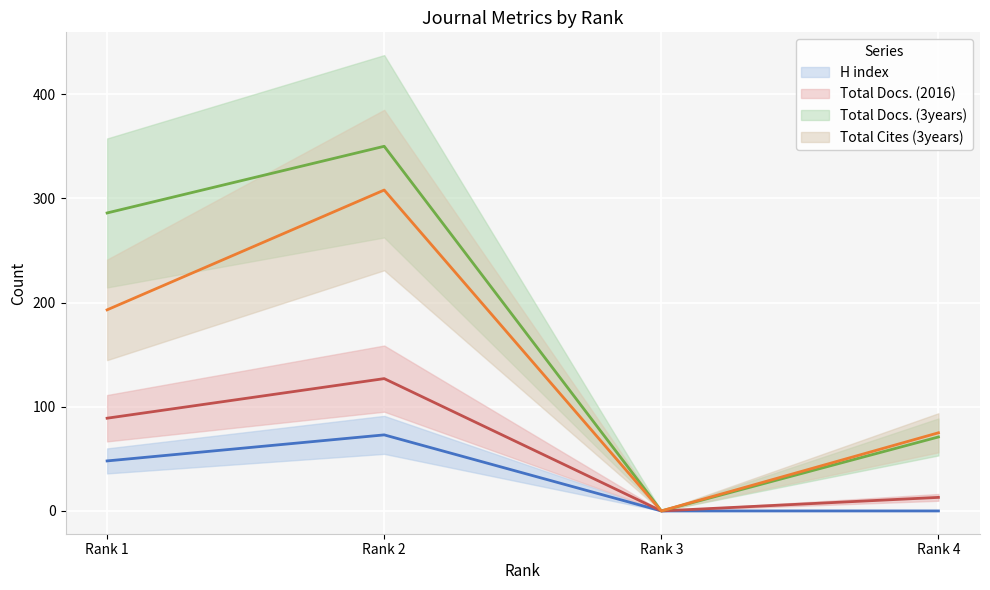

Count the Total Docs. (2016) values in the range 13 to 127.

3